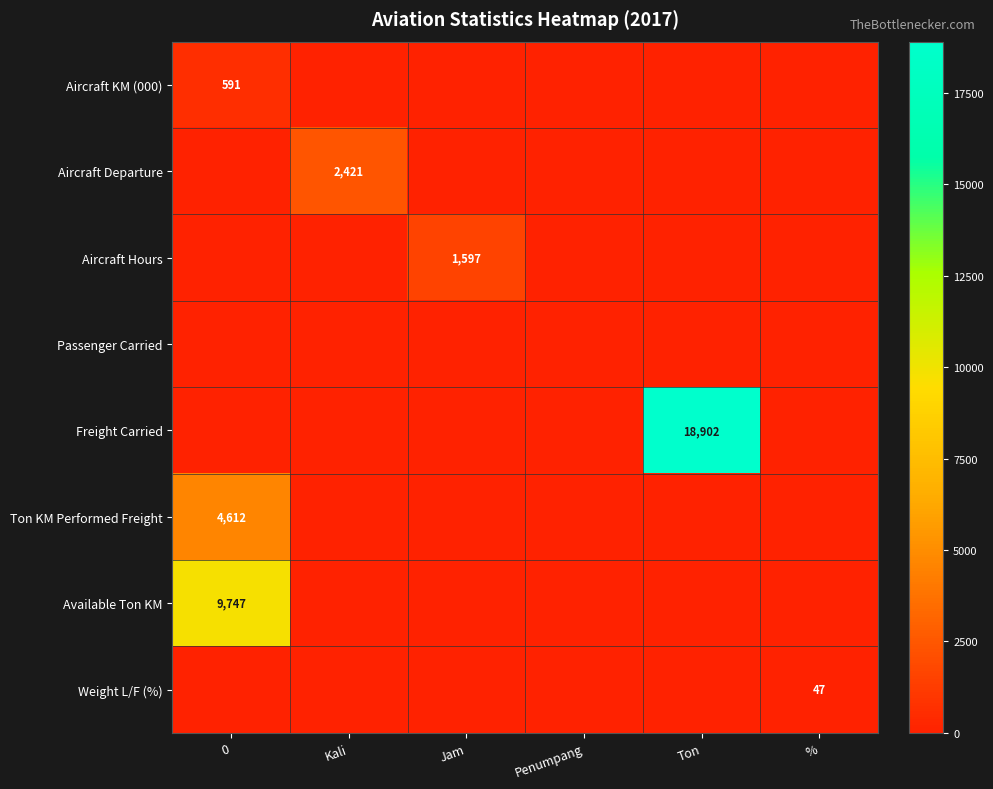

What is the total value across all series at %?

47